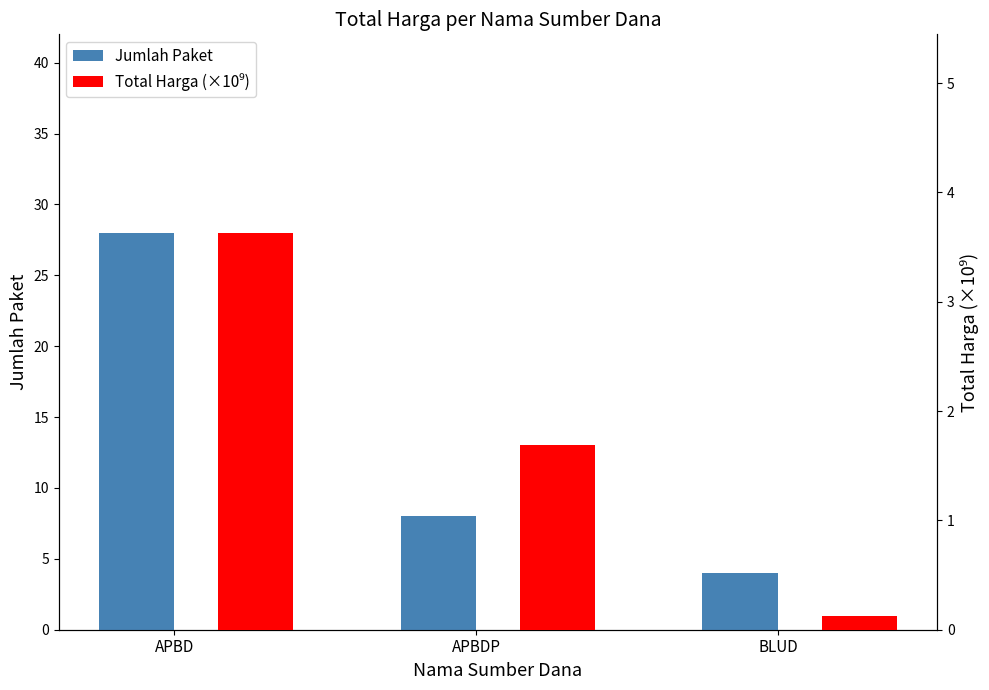

At which label is Total Harga closest to 1?

APBDP